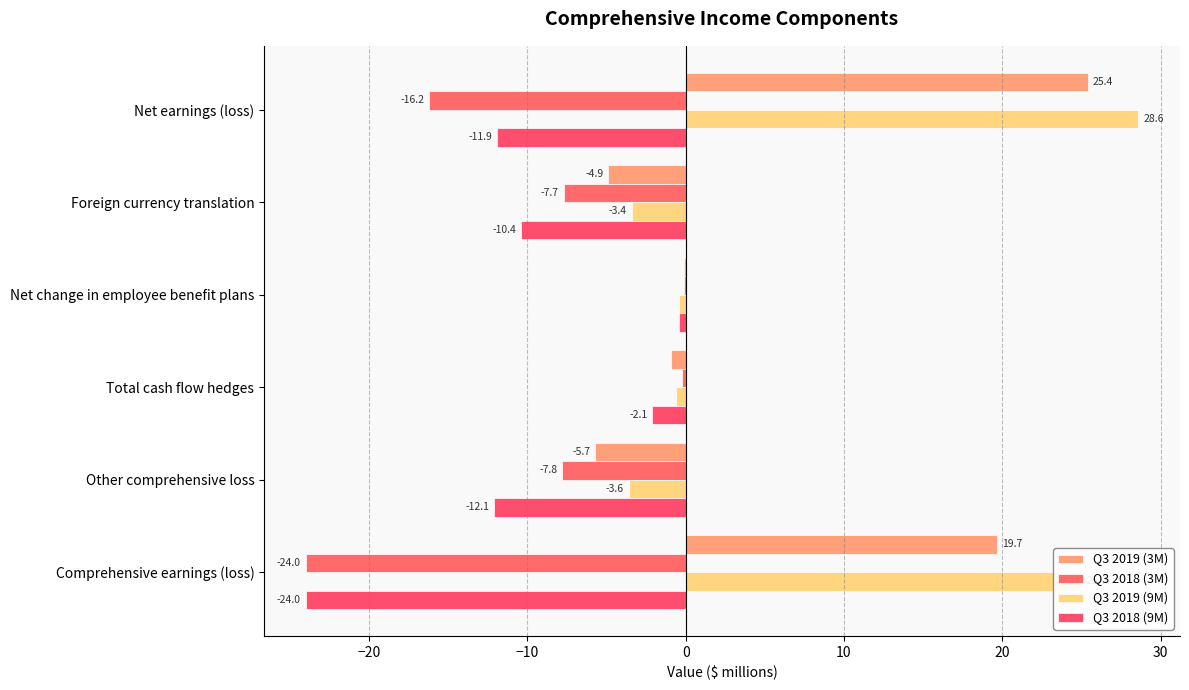

Reading right to left, list all the values displayed in this chart.

Q3 2019 (3M): 19.7	-5.7	-0.9	-0.1	-4.9	25.4
Q3 2018 (3M): -24.0	-7.8	-0.2	-0.1	-7.7	-16.2
Q3 2019 (9M): 25.0	-3.6	-0.6	-0.4	-3.4	28.6
Q3 2018 (9M): -24.0	-12.1	-2.1	-0.4	-10.4	-11.9